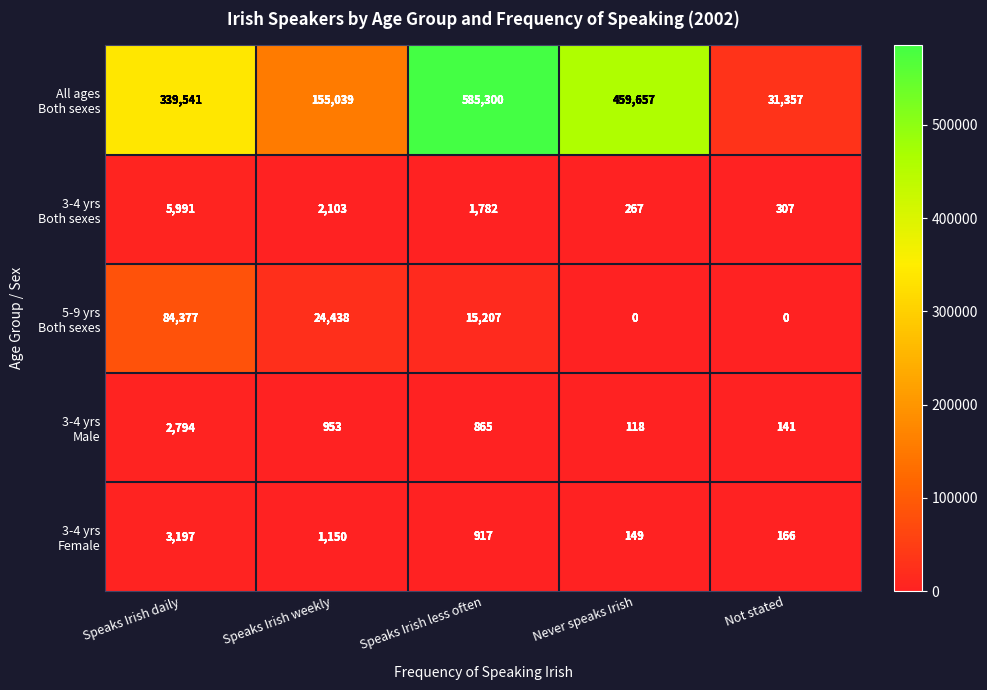

What is the difference between the highest and lowest values at Never speaks Irish?

459657